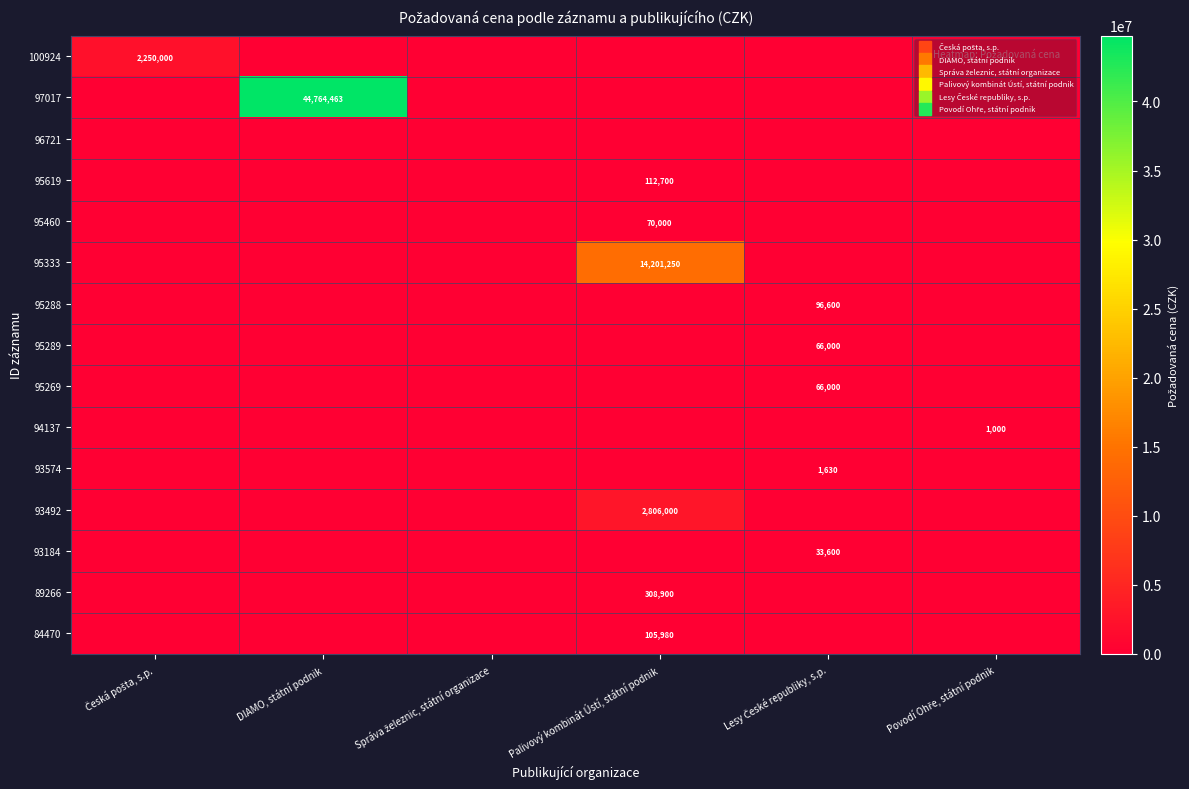

What is the sum of all 95289 values?

66000